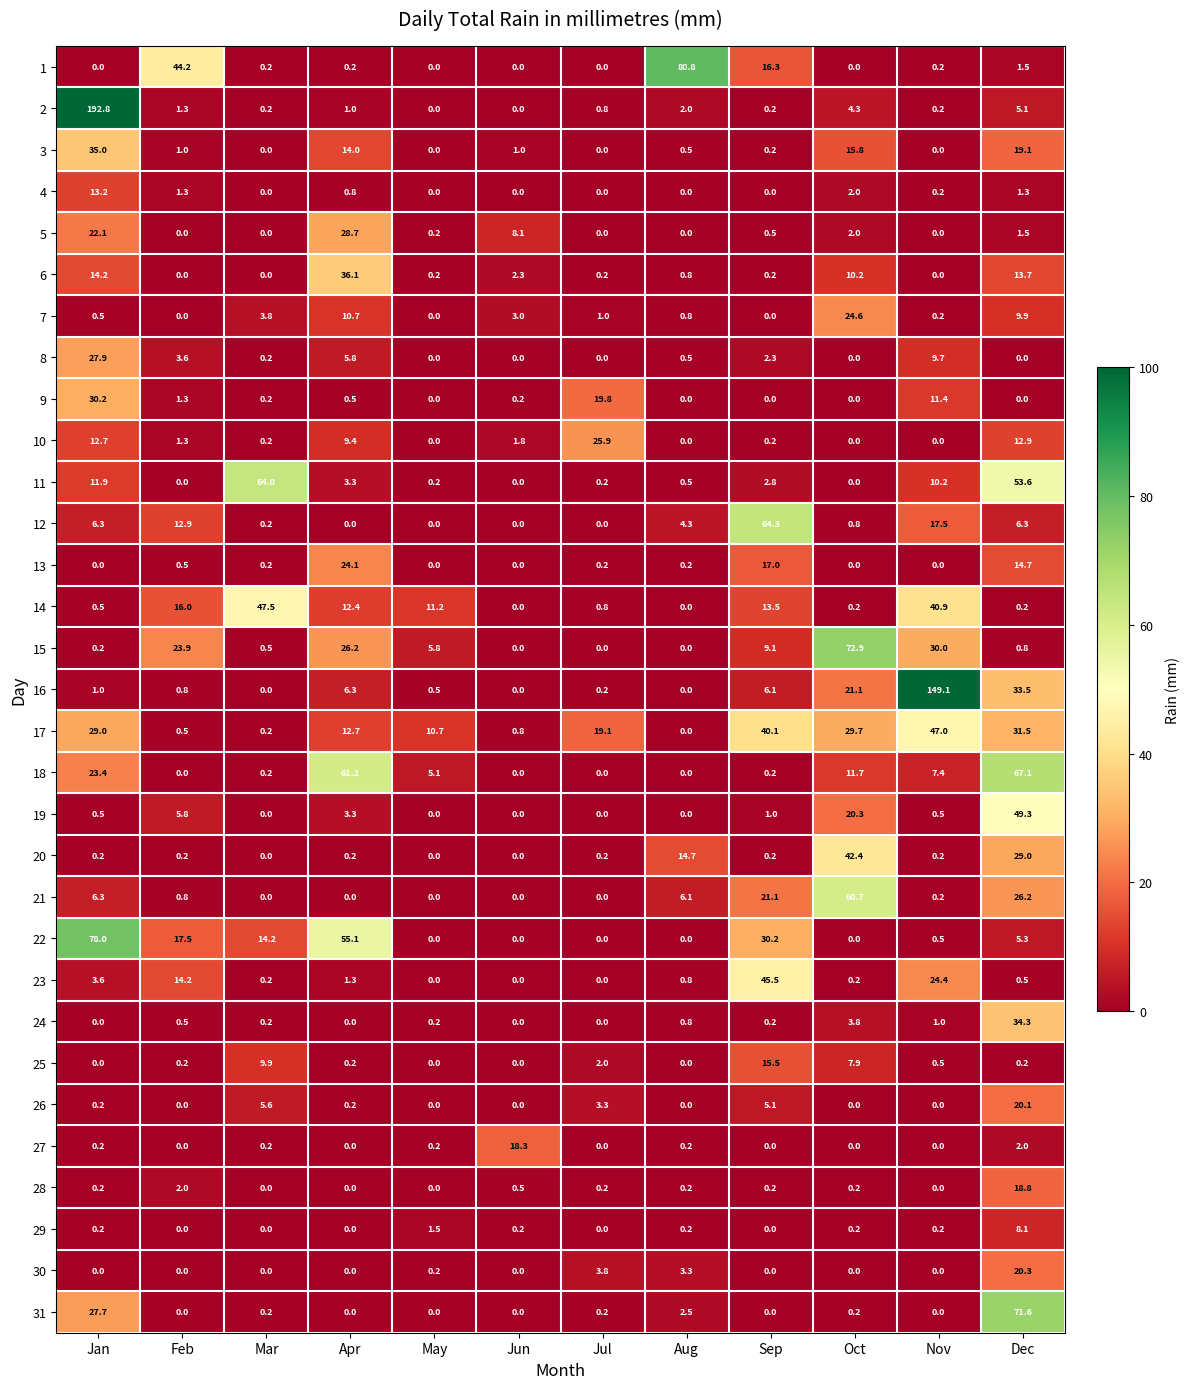

What is the greatest value displayed?

192.8